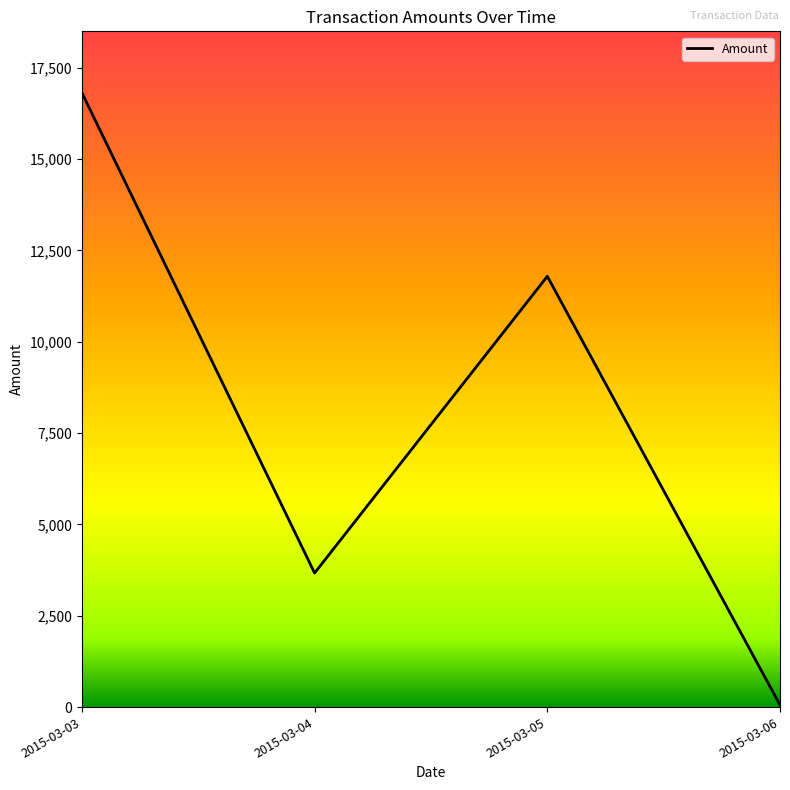

How many interior local valleys (lower than both neighbors) does the data have?

1